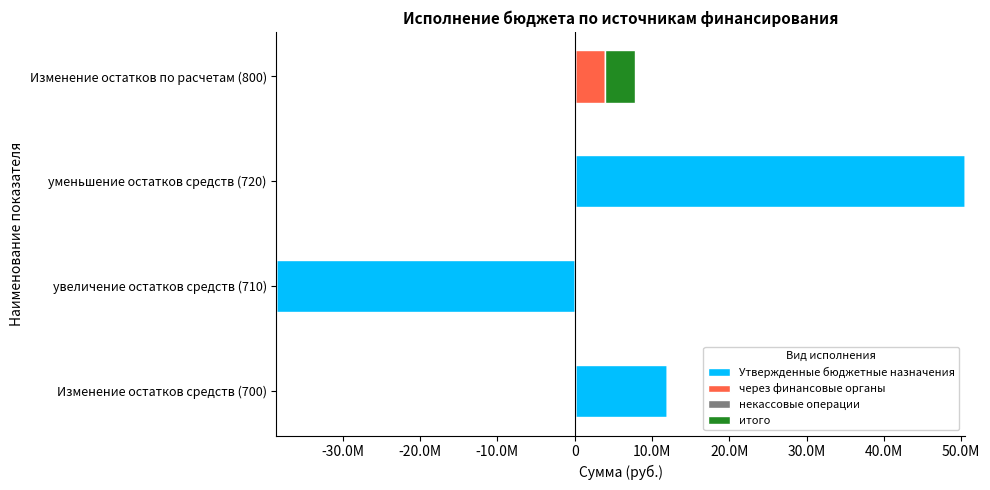

At -30.0M, list the series in order from smallest to largest.

Утвержденные бюджетные назначения, через финансовые органы, итого, некассовые операции